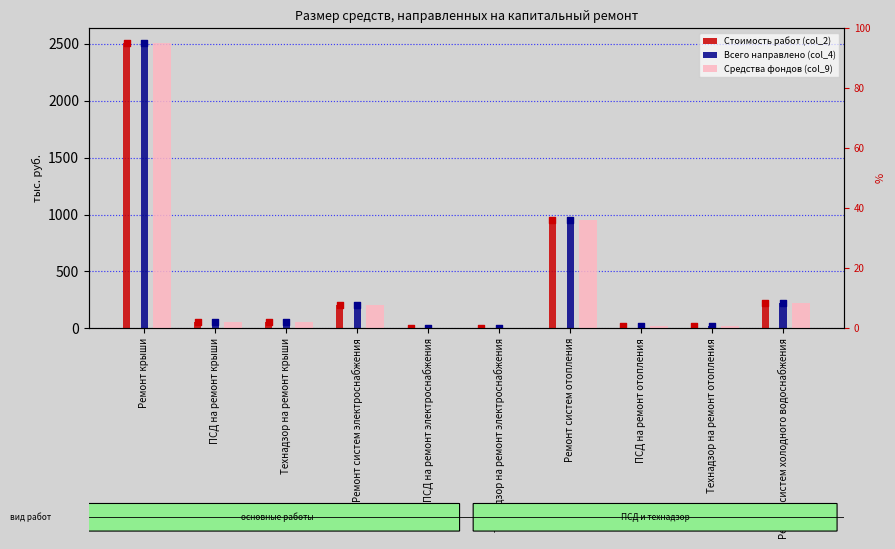

Which series reaches the minimum Y coordinate?

Стоимость работ (col_2)